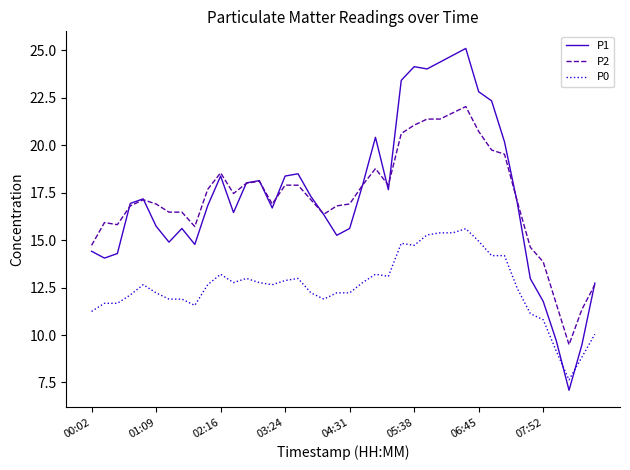

True or false: P0 and P2 cross at least once.

False